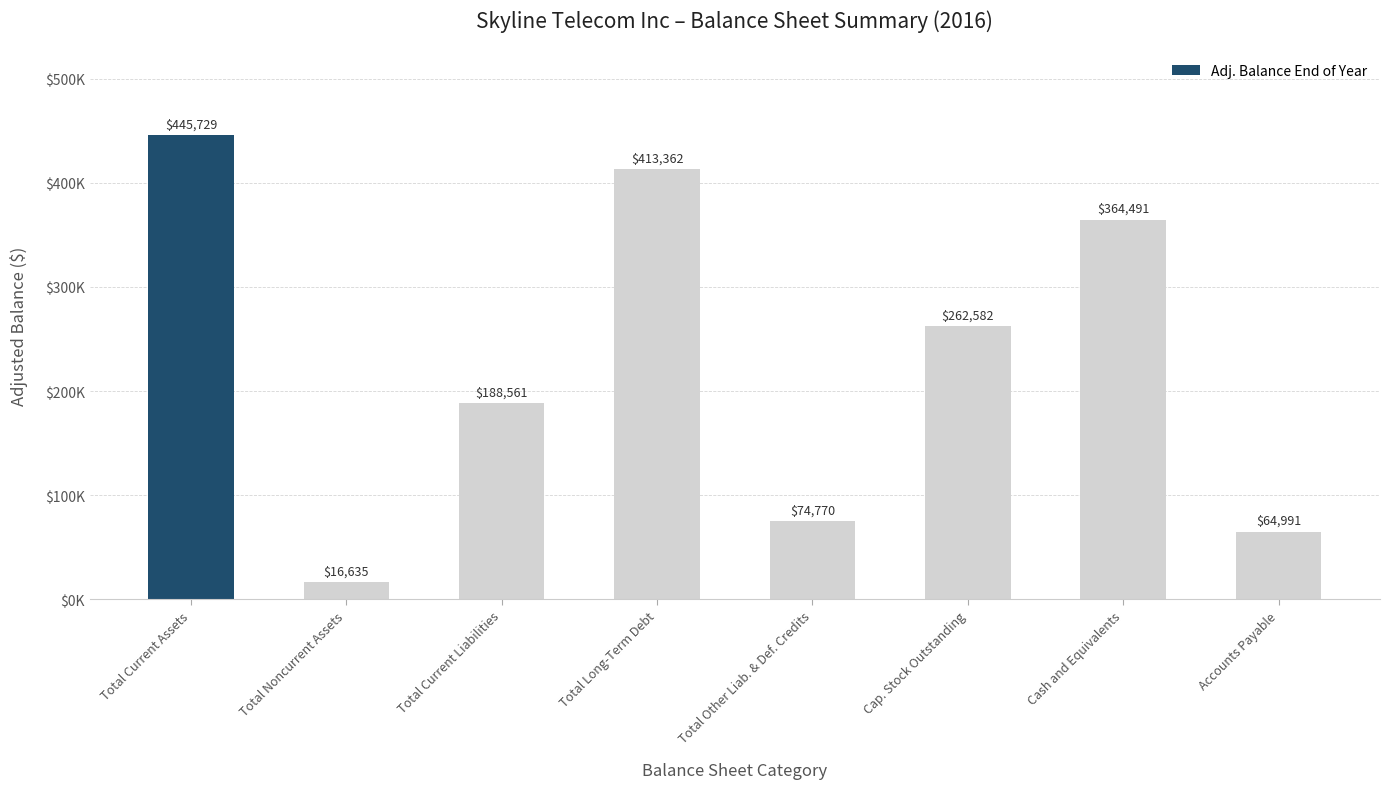

At which label is the value closest to 231182?

Cap. Stock Outstanding